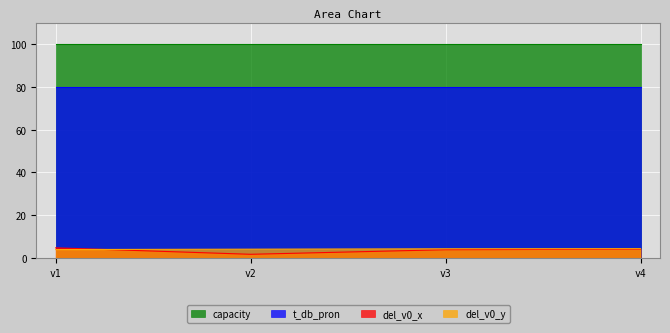

True or false: del_v0_y has a value of 4.1 at v2.

True